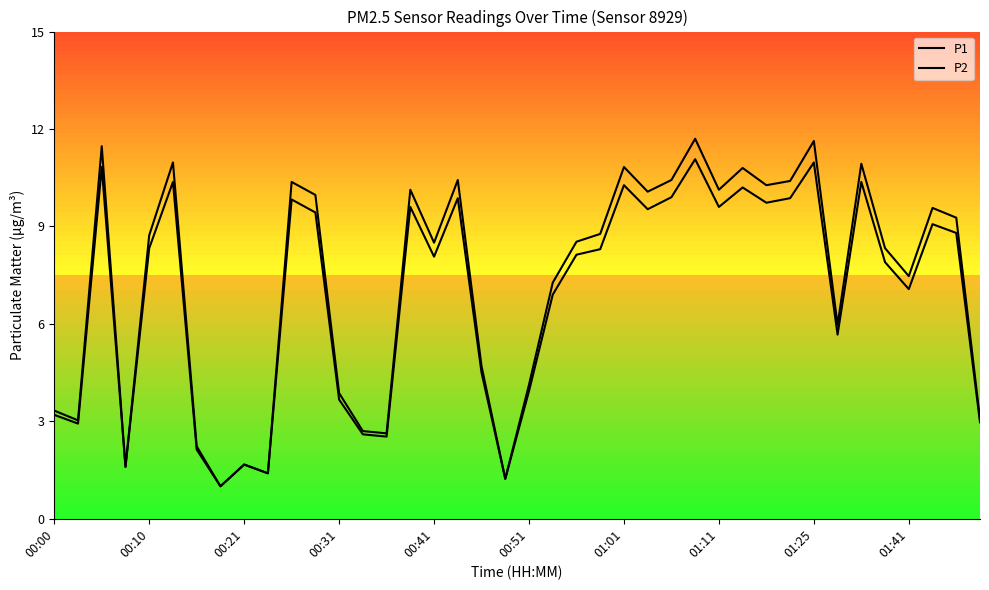

How many values in the P1 series are below 8?

17